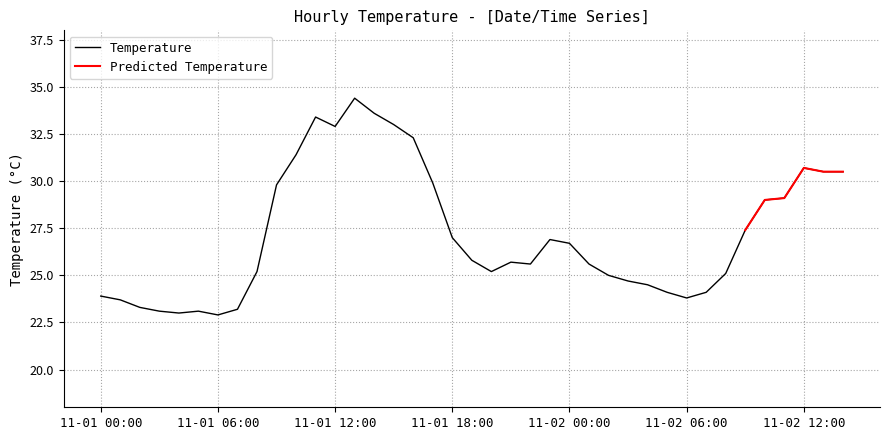

List the labels in order of value, largest first.

11-01 13:00, 11-01 14:00, 11-01 11:00, 11-01 15:00, 11-01 12:00, 11-01 16:00, 11-01 10:00, 11-02 12:00, 11-02 13:00, 11-02 14:00, 11-01 17:00, 11-01 09:00, 11-02 11:00, 11-02 10:00, 11-02 09:00, 11-01 18:00, 11-01 23:00, 11-02 00:00, 11-01 19:00, 11-01 21:00, 11-01 22:00, 11-02 01:00, 11-01 08:00, 11-01 20:00, 11-02 08:00, 11-02 02:00, 11-02 03:00, 11-02 04:00, 11-02 05:00, 11-02 07:00, 11-01 00:00, 11-02 06:00, 11-01 01:00, 11-01 02:00, 11-01 07:00, 11-01 03:00, 11-01 05:00, 11-01 04:00, 11-01 06:00